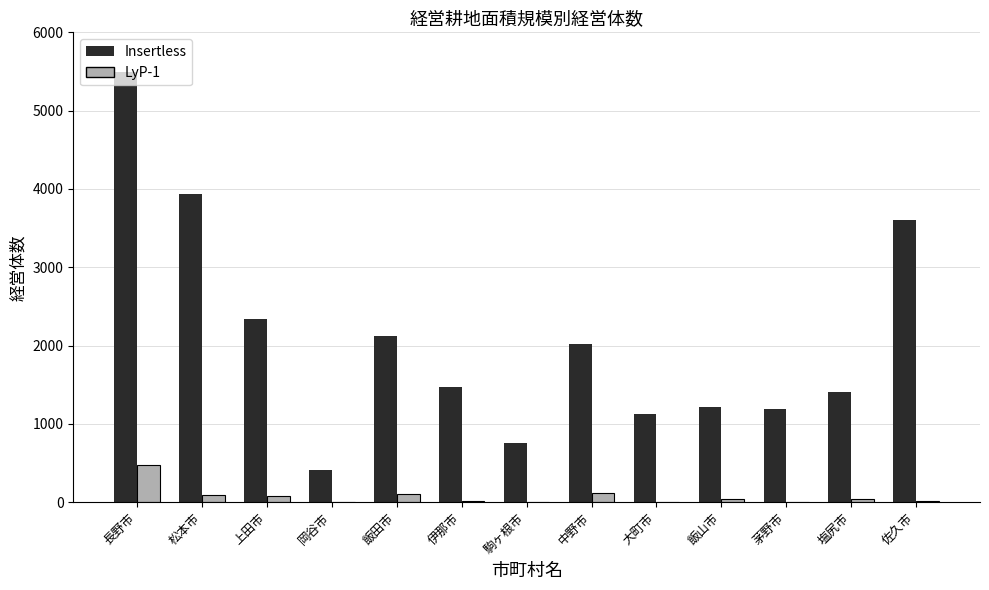

What is the approximate value of Insertless at 長野市?

5491